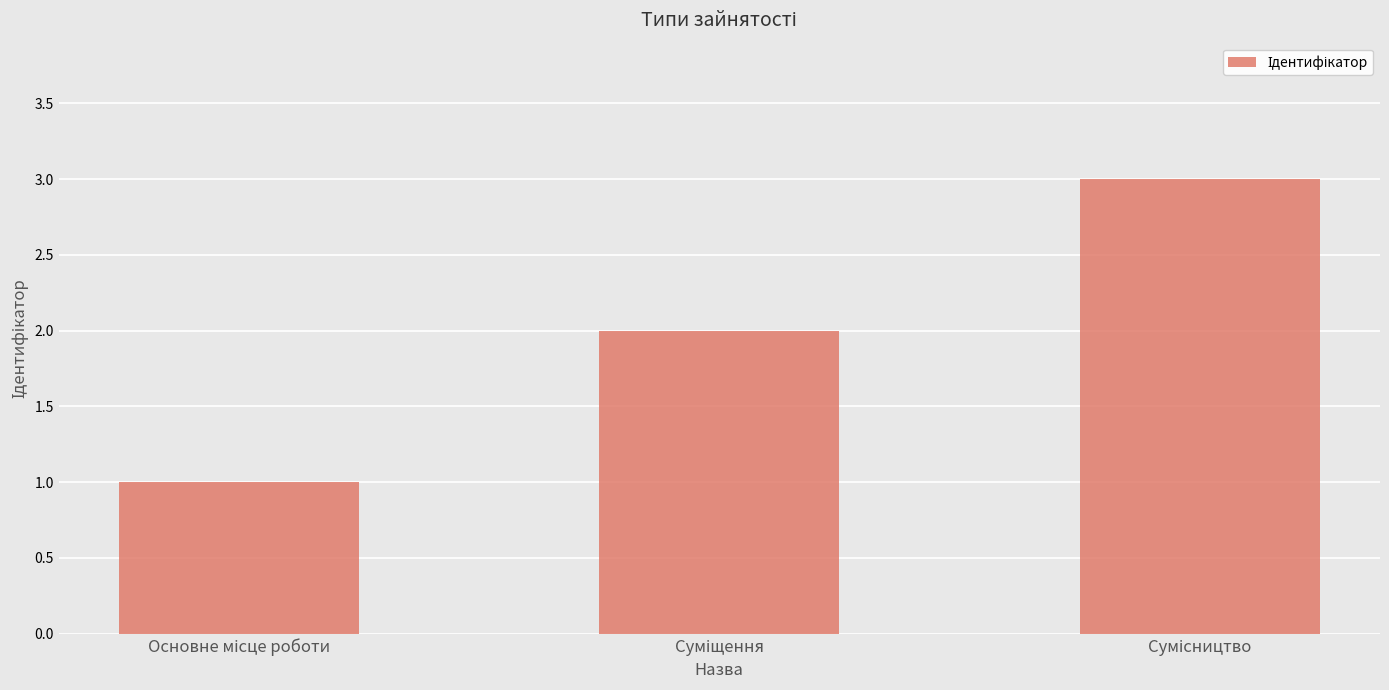

What is the difference between the maximum and second lowest values?

1